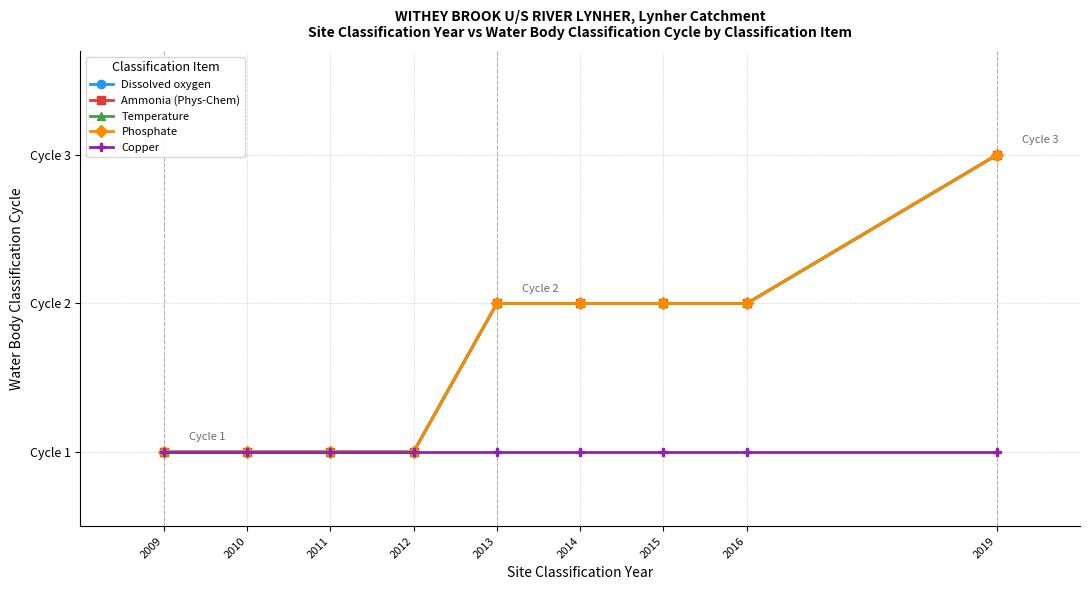

True or false: Ammonia (Phys-Chem) and Dissolved oxygen intersect in this chart.

False